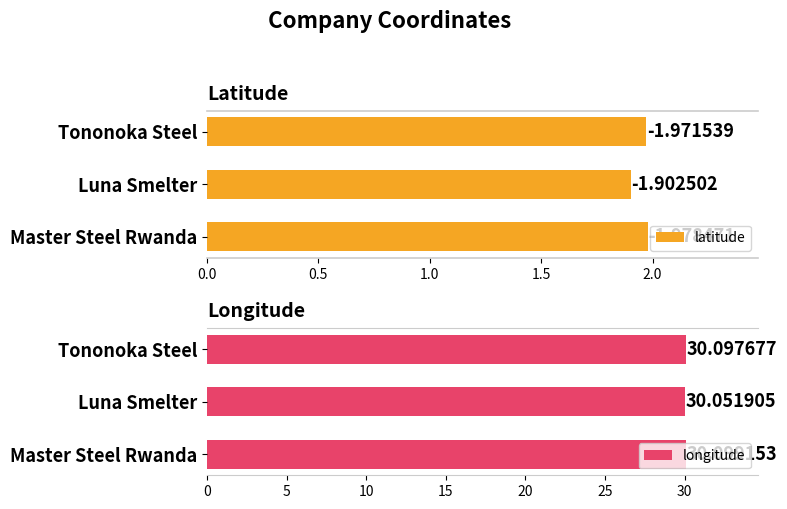

What are all the series names shown in the legend?

latitude, longitude